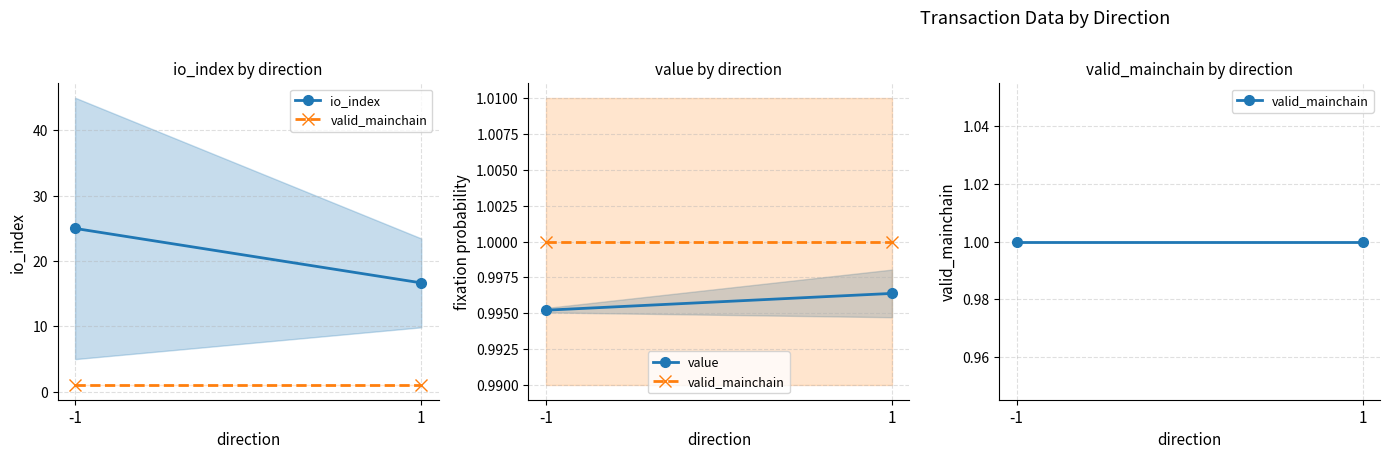

Reading left to right, what are all the values shown in this chart?

io_index: 25.0	16.7
valid_mainchain: 1.0	1.0
value: 1.0	1.0